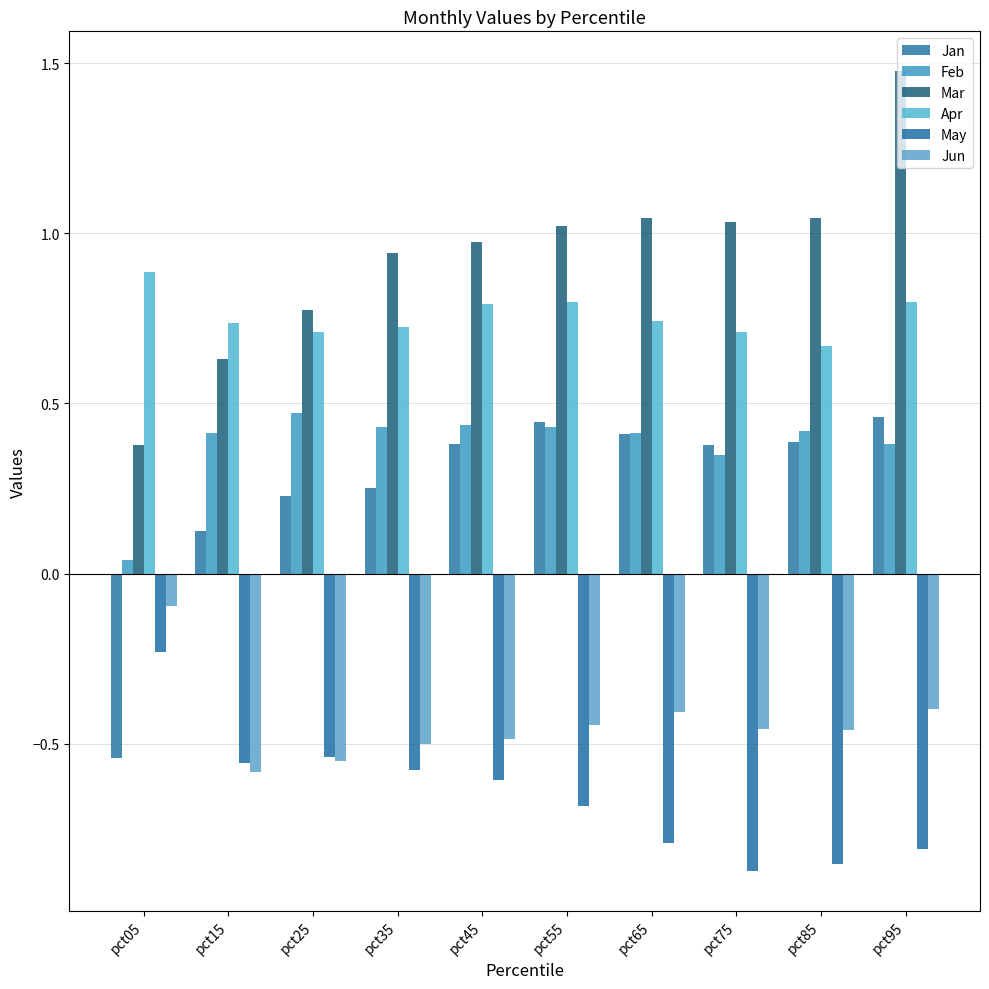

Which series has the largest range (max minus min)?

Mar